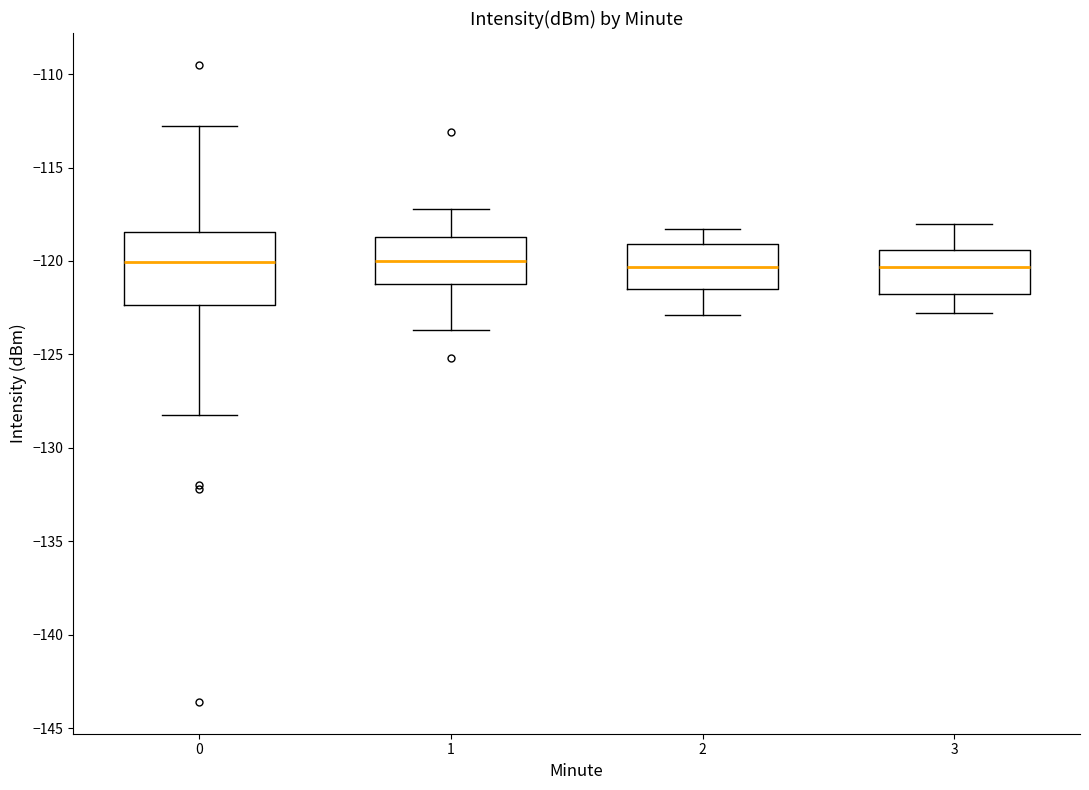

Which box is the tallest, from its lower edge to its upper edge?

0